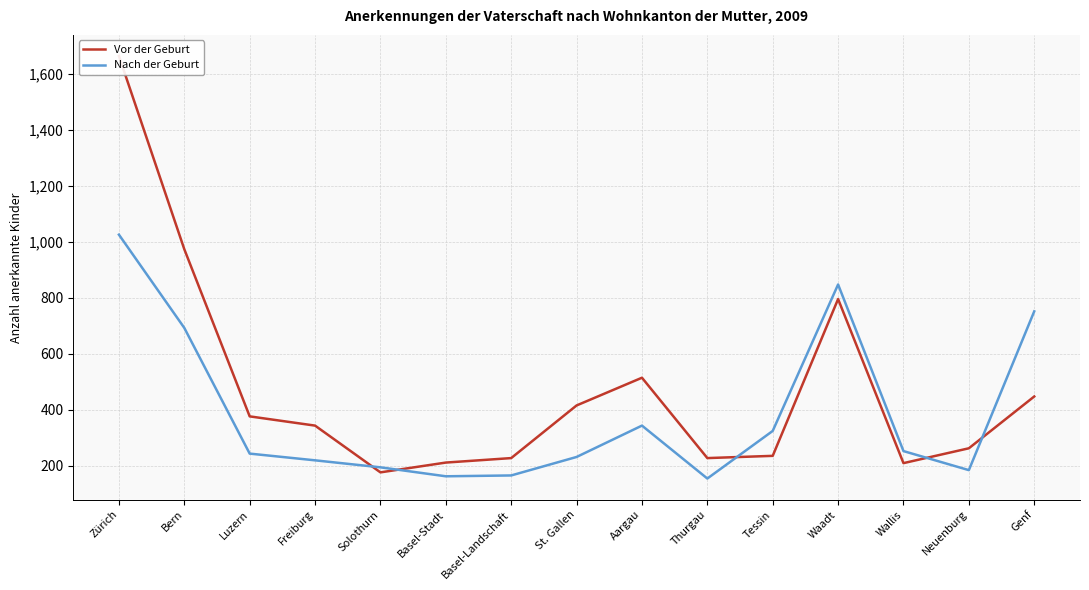

How many times do Nach der Geburt and Vor der Geburt cross each other?

5